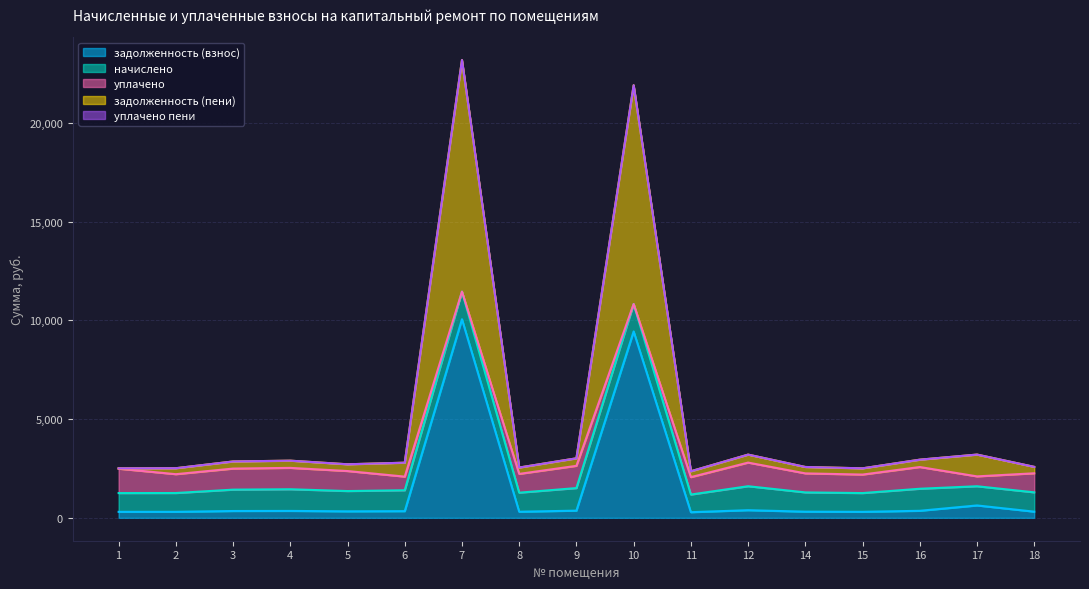

At 8, list the series in order from smallest to largest.

уплачено пени, задолженность (взнос), задолженность (пени), уплачено, начислено